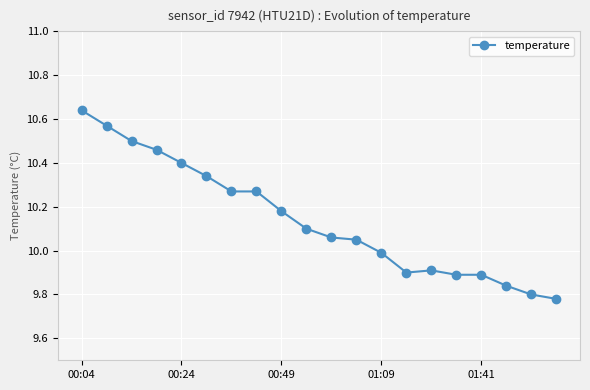

How many lines are shown in the chart?

1